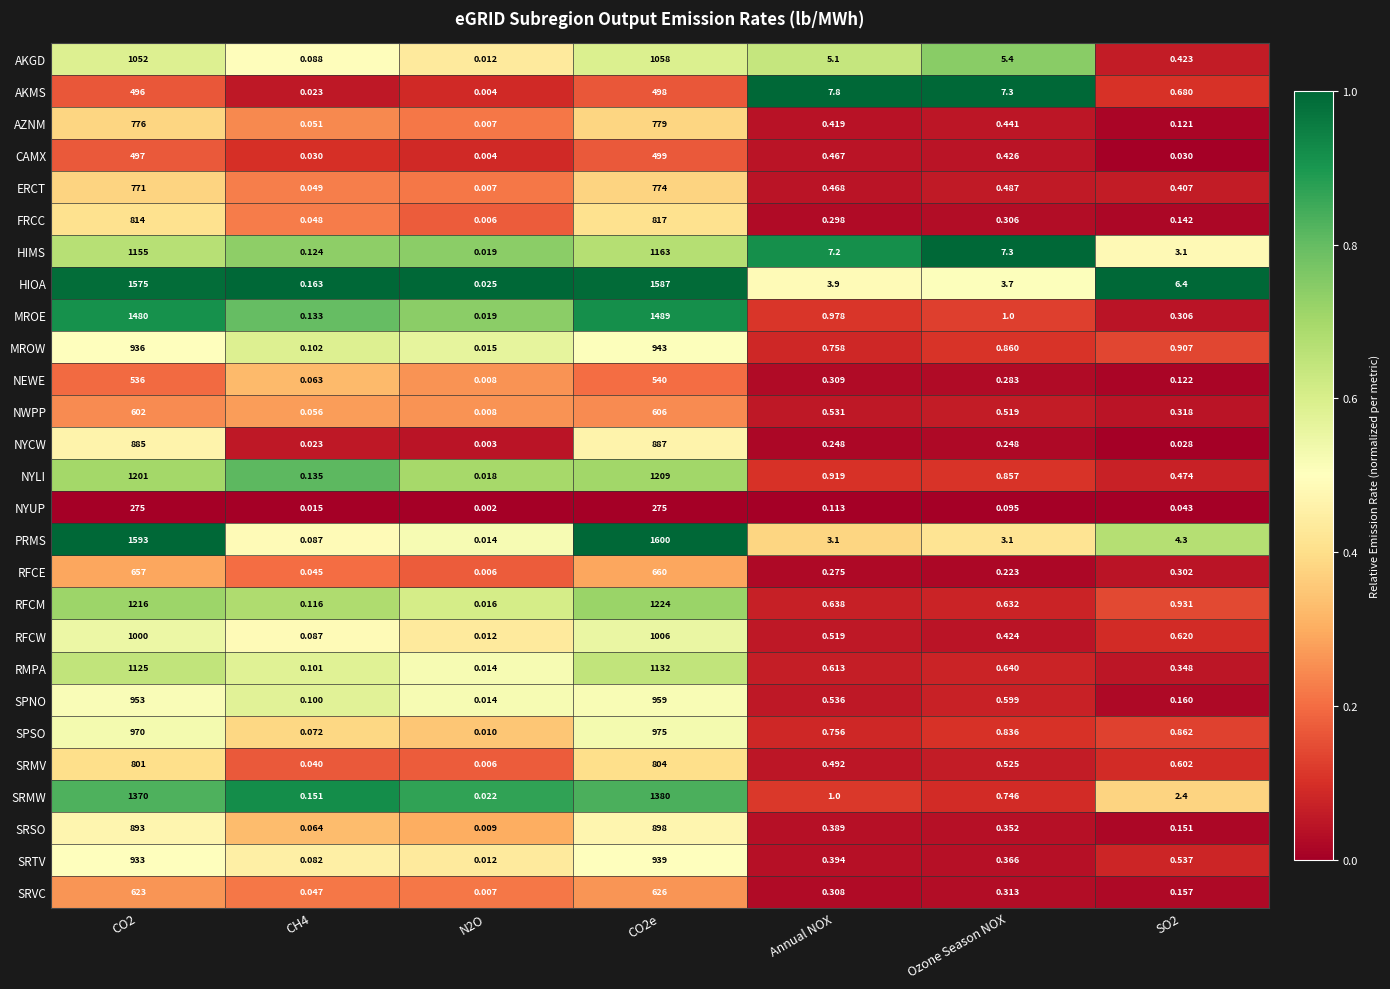

Which series changed the most between CH4 and CO2e?

PRMS